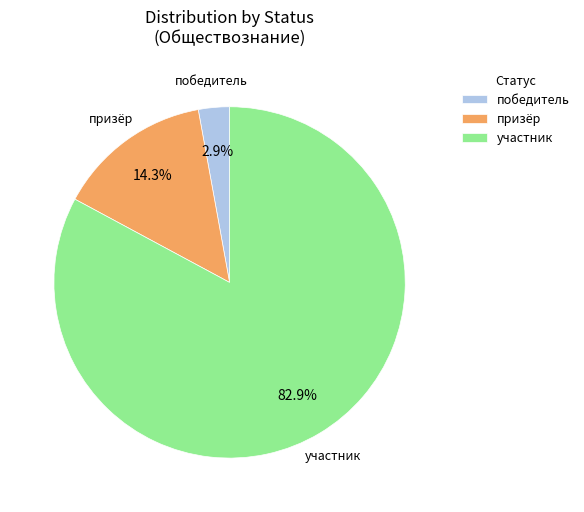

To the nearest percent, what portion does призёр represent?

14%